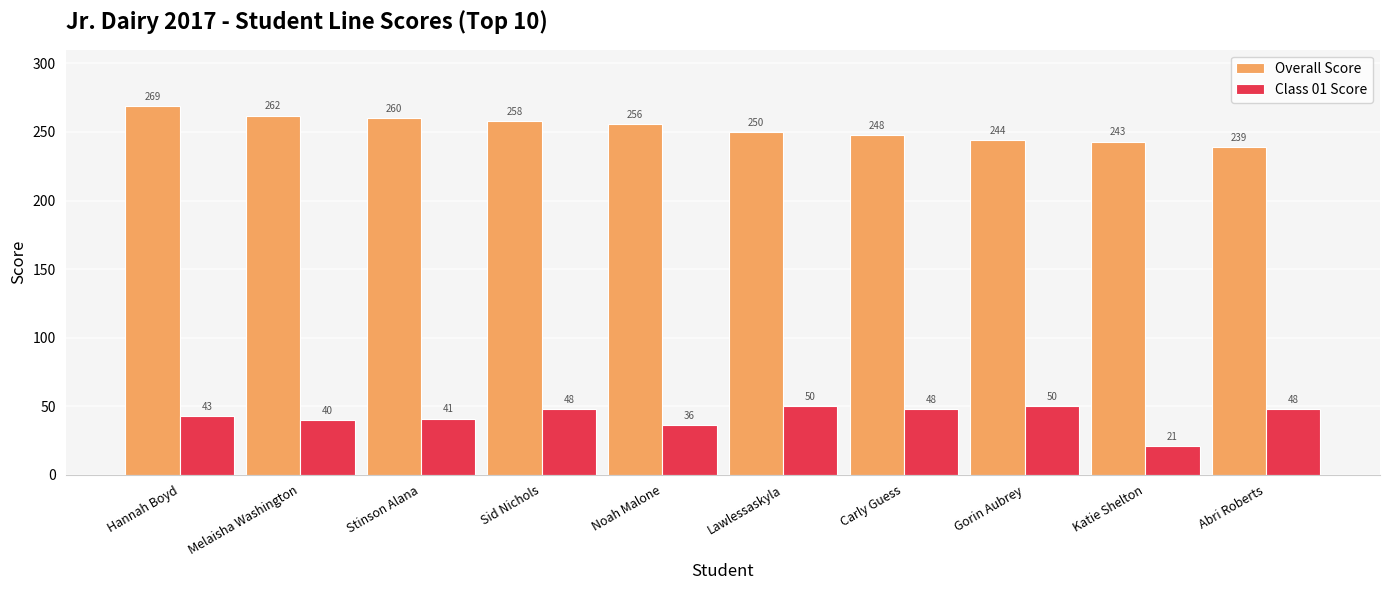

At how many categories does at least one series exceed 161?

10